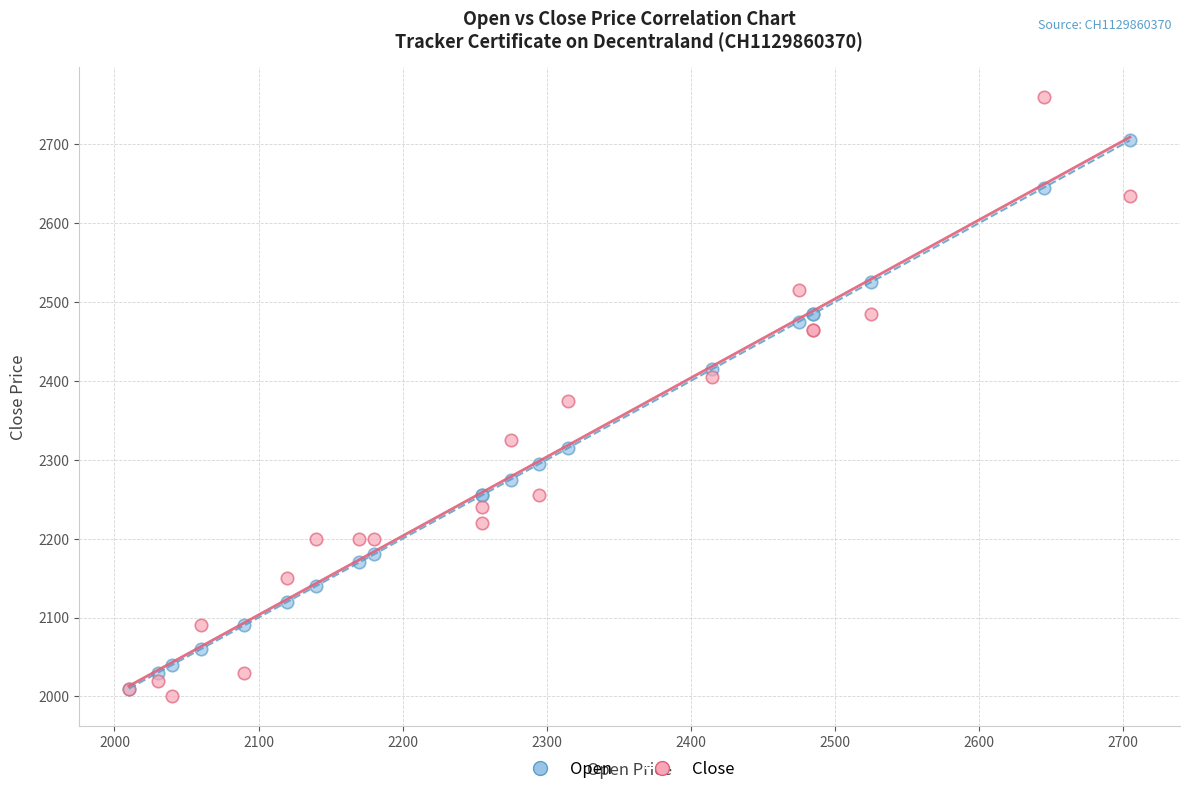

In the Open series, what Y value is closest to 2357?

2315